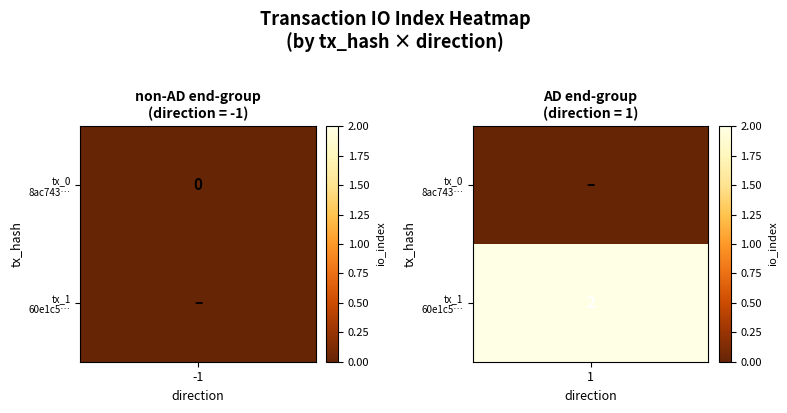

What is the sum of all 8ac743f7d618c3a8630a67690c8d67c3a984e8d values?

-1